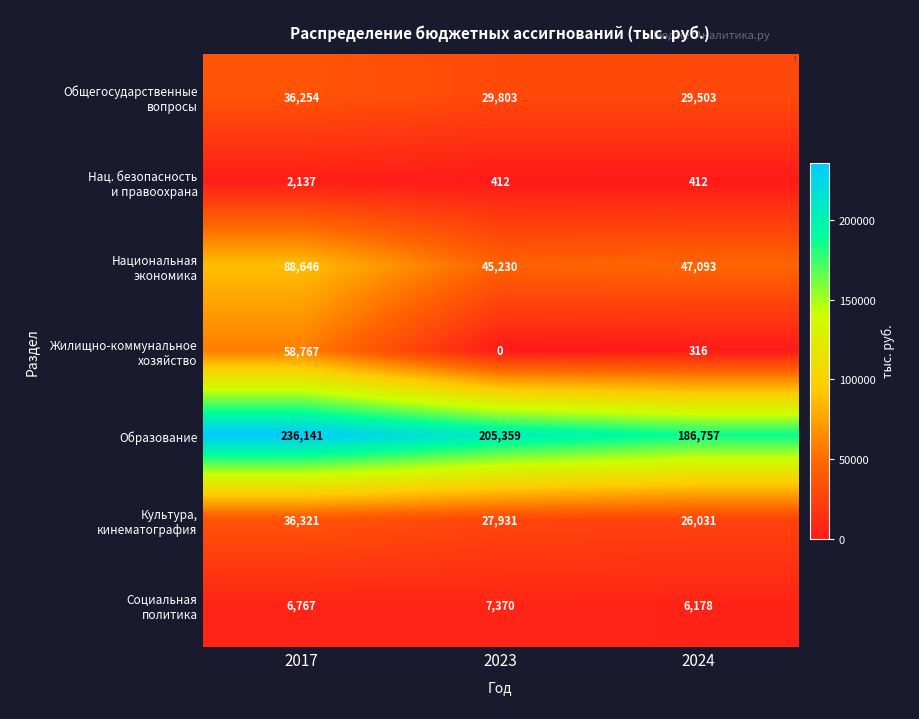

Which series has the largest total across all categories?

Образование